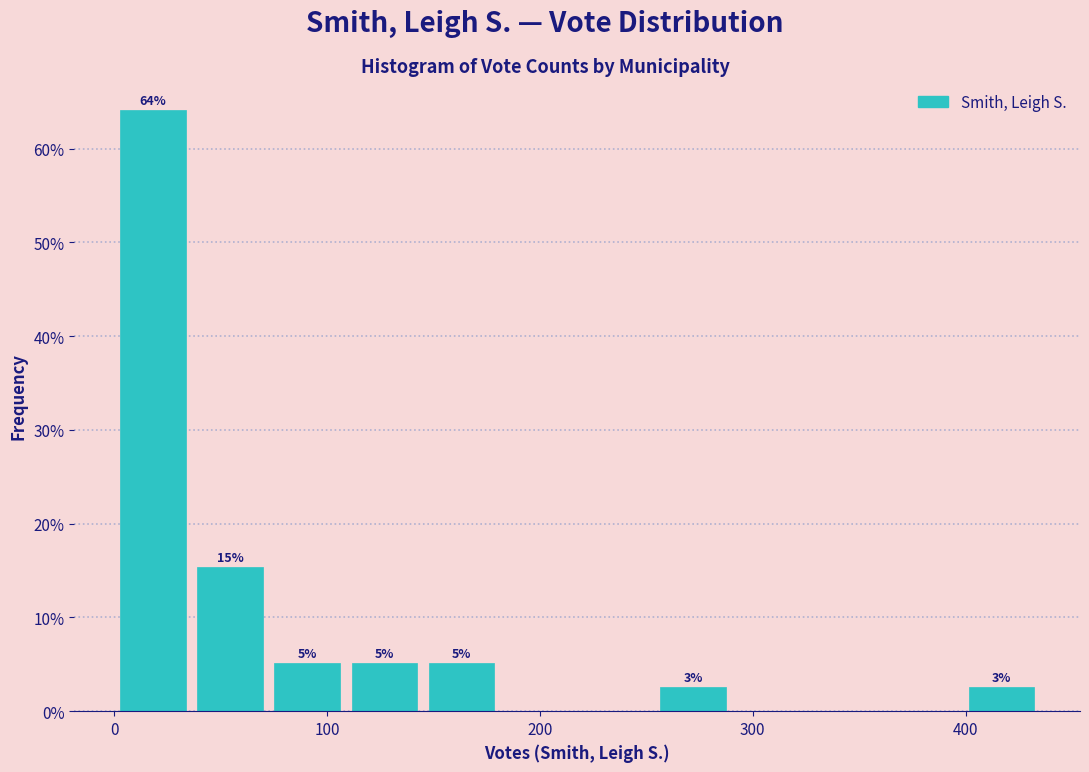

Read against the x-axis, roughly where is the centre of the tallest bar?

20